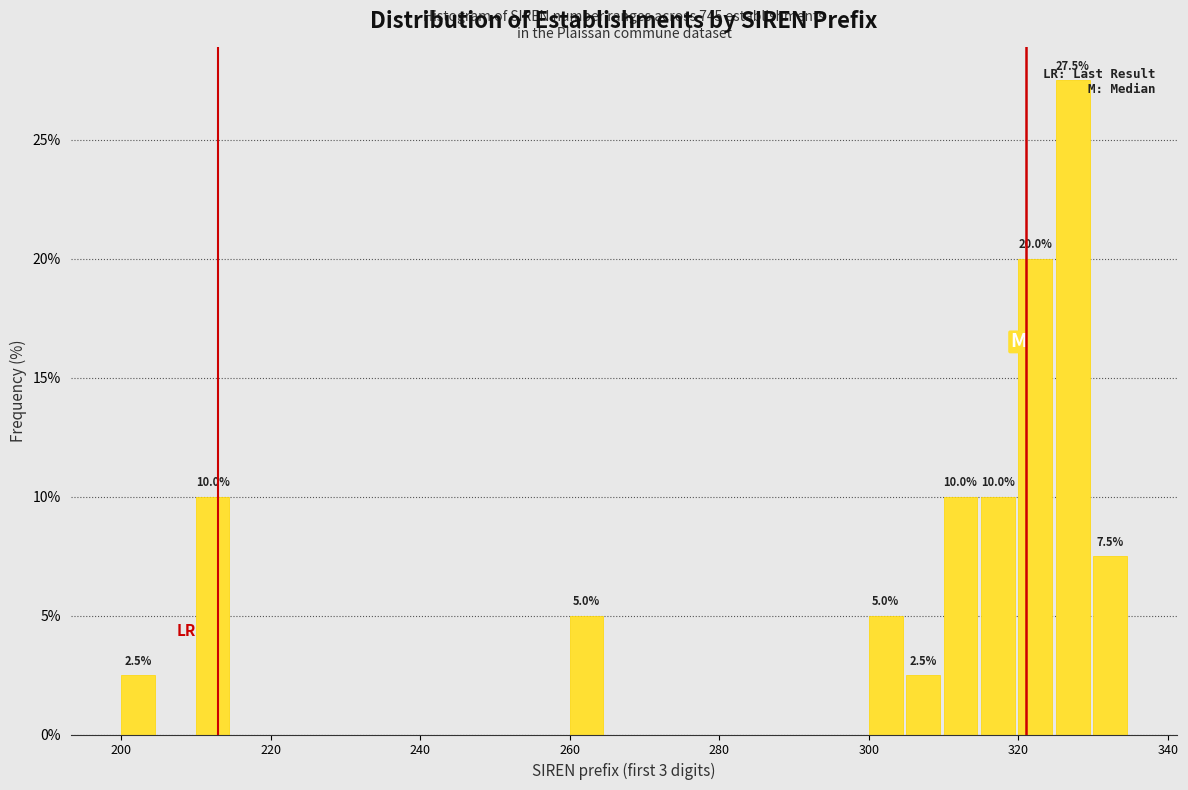

Read against the x-axis, roughly where is the centre of the tallest bar?

328